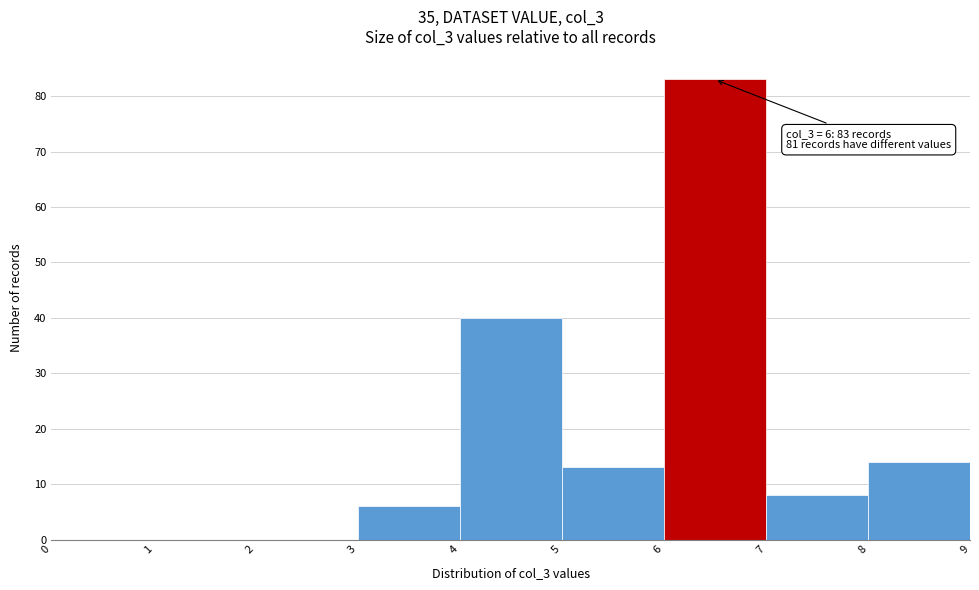

Over which range of the x-axis is the bar tallest?

6 to 7